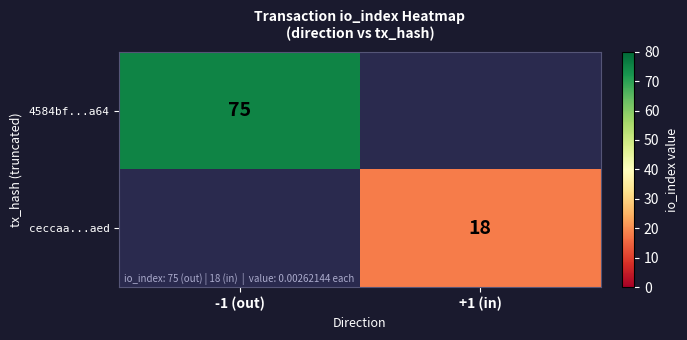

True or false: 4584bf...a64 has a value of 115 at -1 (out).

False